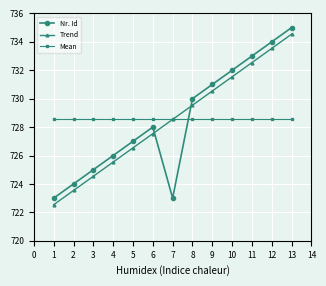

Is the value of Mean at 3 greater than the value of Trend at 4?

Yes